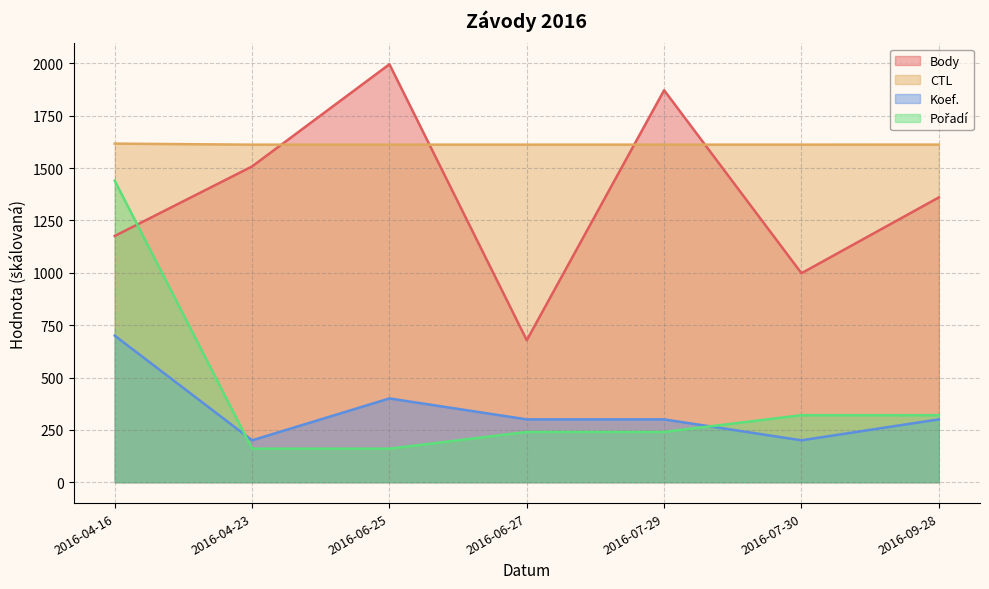

In CTL, how many points are lower than both neighbors (excluding endpoints)?

2